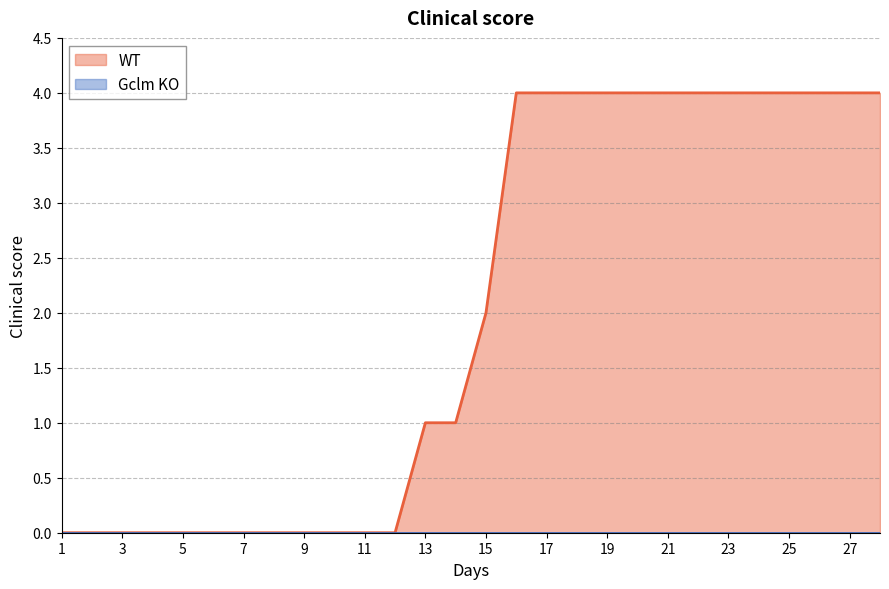

Which has a higher value, 16 or 3?

16